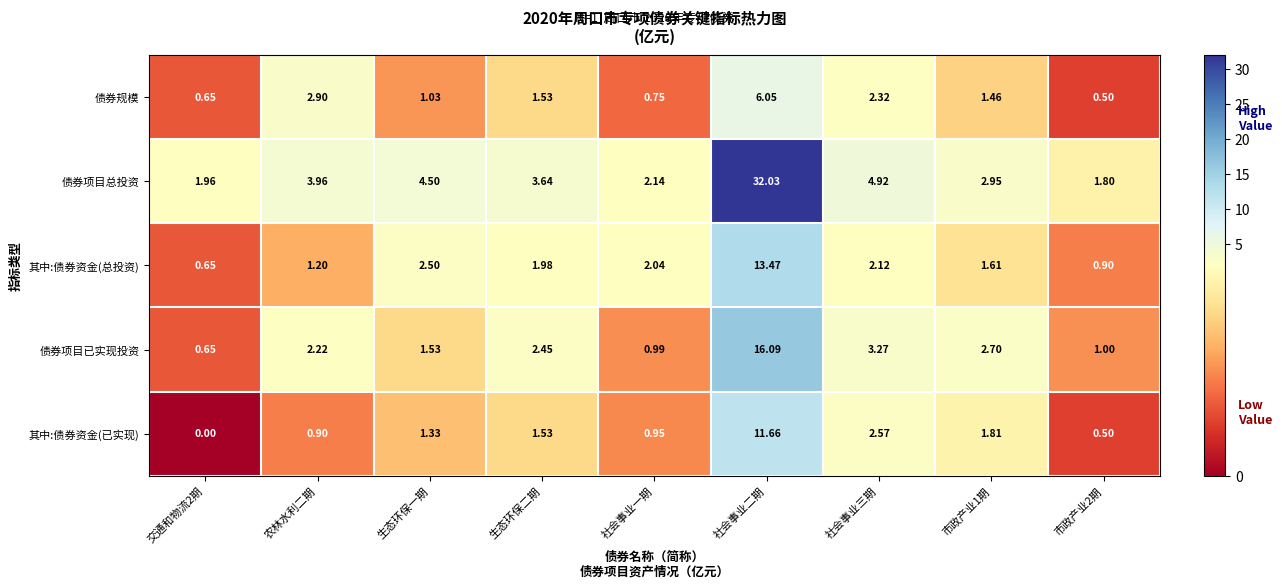

Rank the series by their maximum value, from lowest to highest.

债券规模, 其中:债券资金(已实现), 其中:债券资金(总投资), 债券项目已实现投资, 债券项目总投资